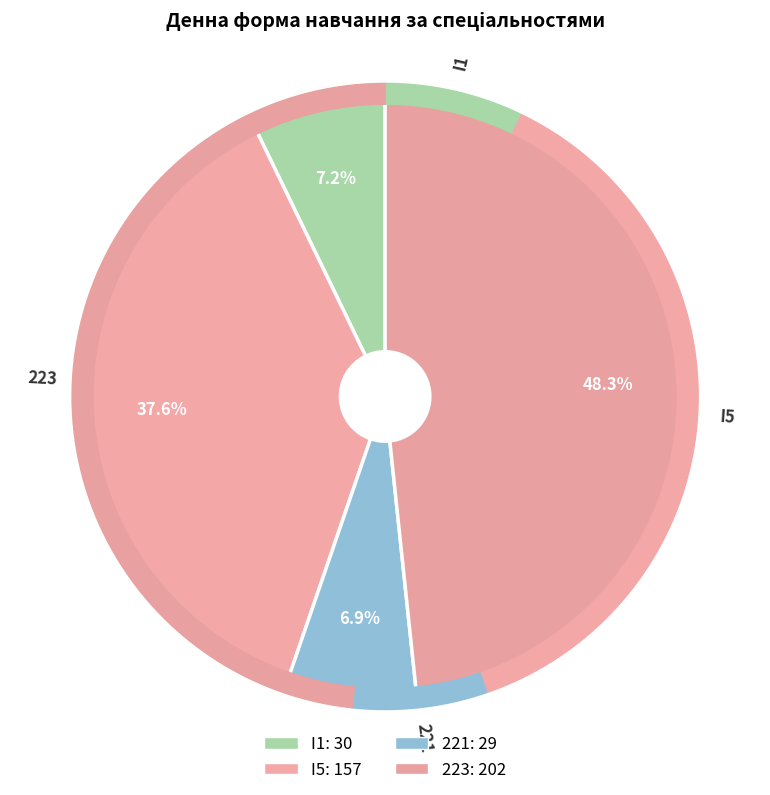

To the nearest percent, what is the difference between the I5 and 221 slice percentages?

31%